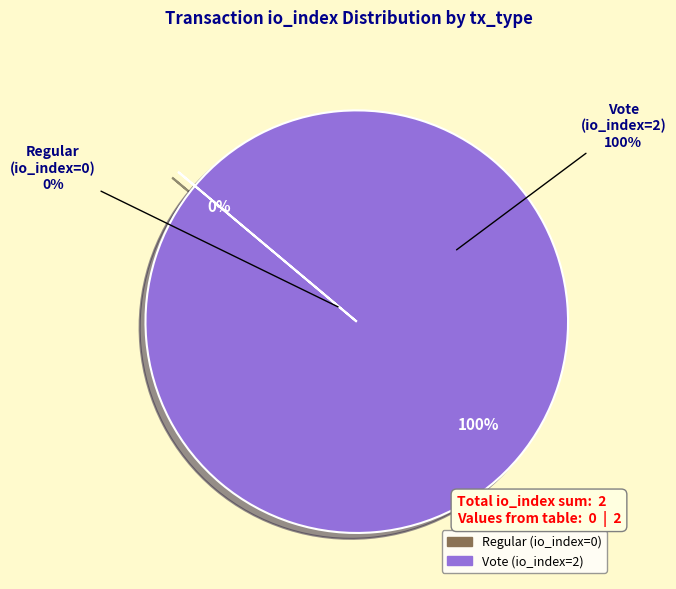

What is the change in value from Regular (io_index=0) to Vote (io_index=2)?

+2